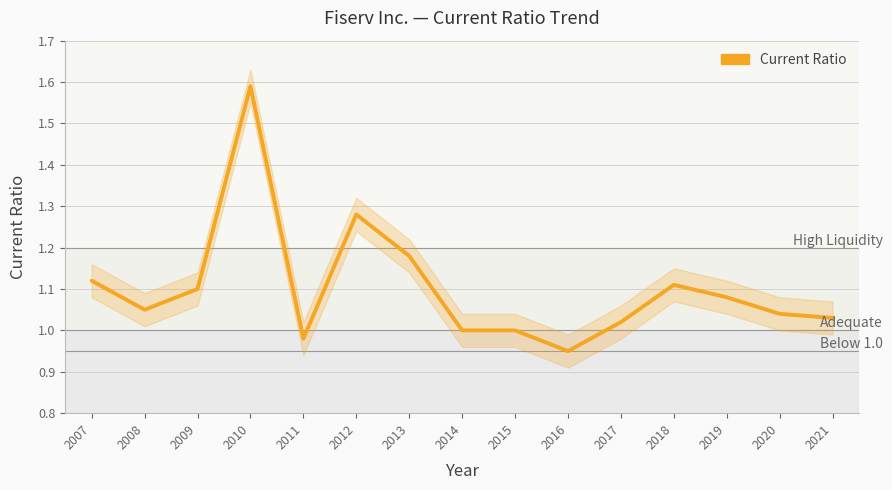

What is the minimum value shown in the chart?

0.9